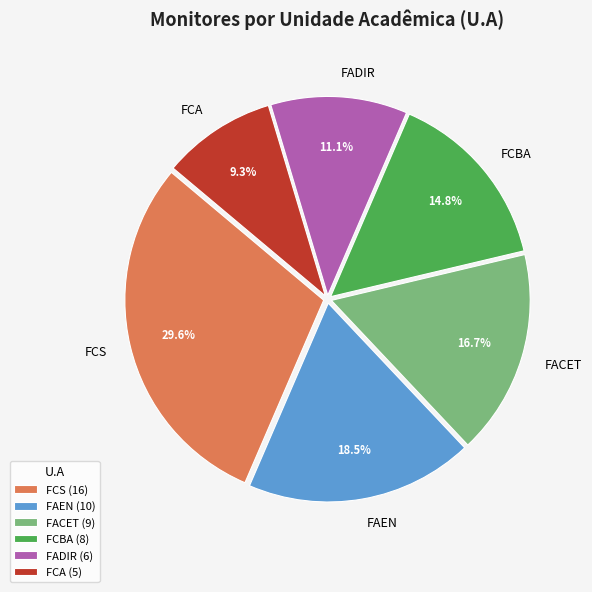

Is the sum of FADIR and FCBA greater than half?

No